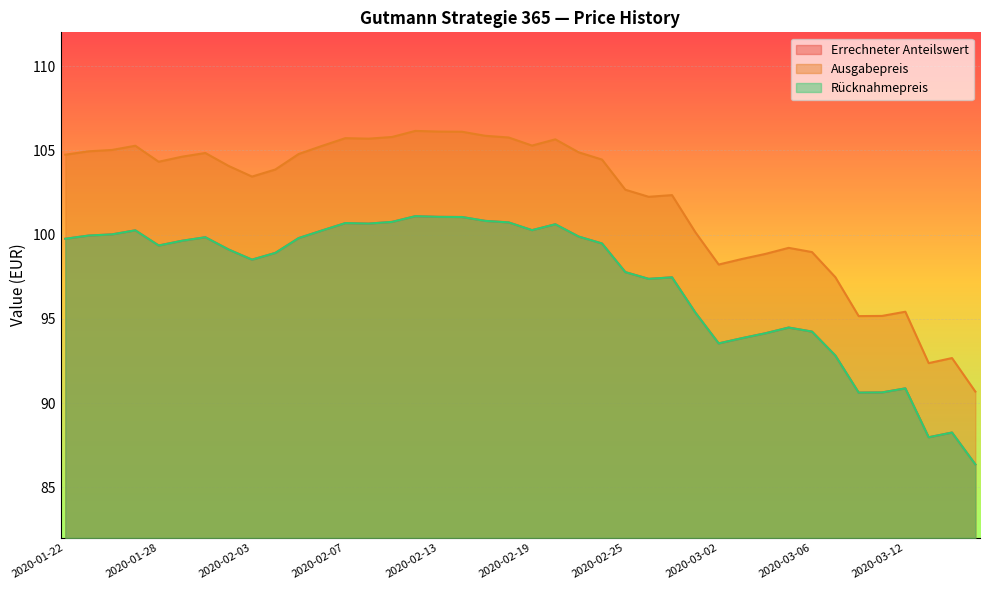

Is it true that Ausgabepreis equals 163.2 at 2020-02-17?

False